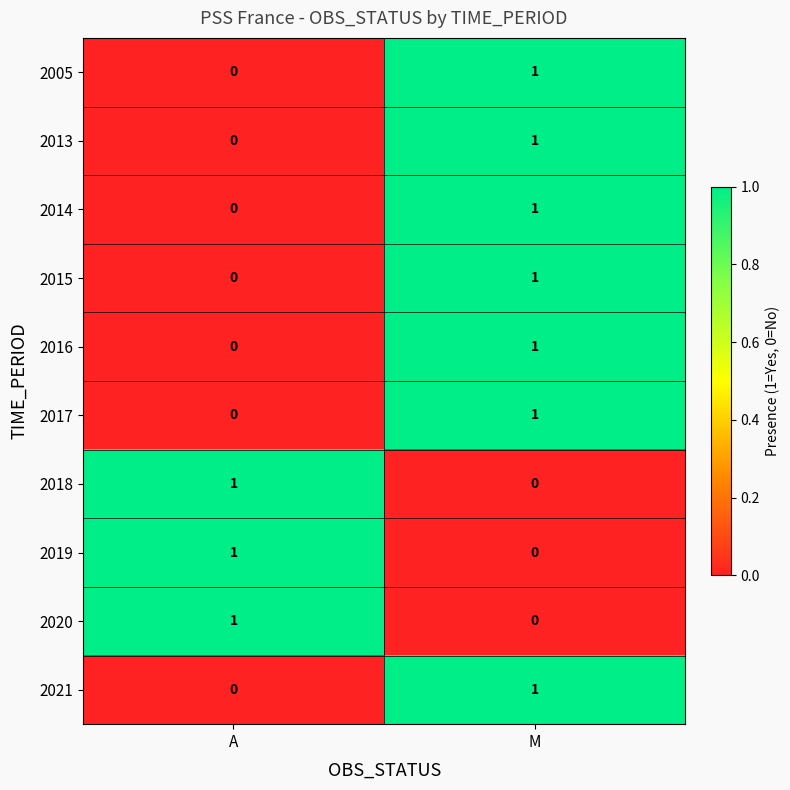

Reading left to right, transcribe all the data shown in this chart.

2005: A=0	M=1
2013: A=0	M=1
2014: A=0	M=1
2015: A=0	M=1
2016: A=0	M=1
2017: A=0	M=1
2018: A=1	M=0
2019: A=1	M=0
2020: A=1	M=0
2021: A=0	M=1